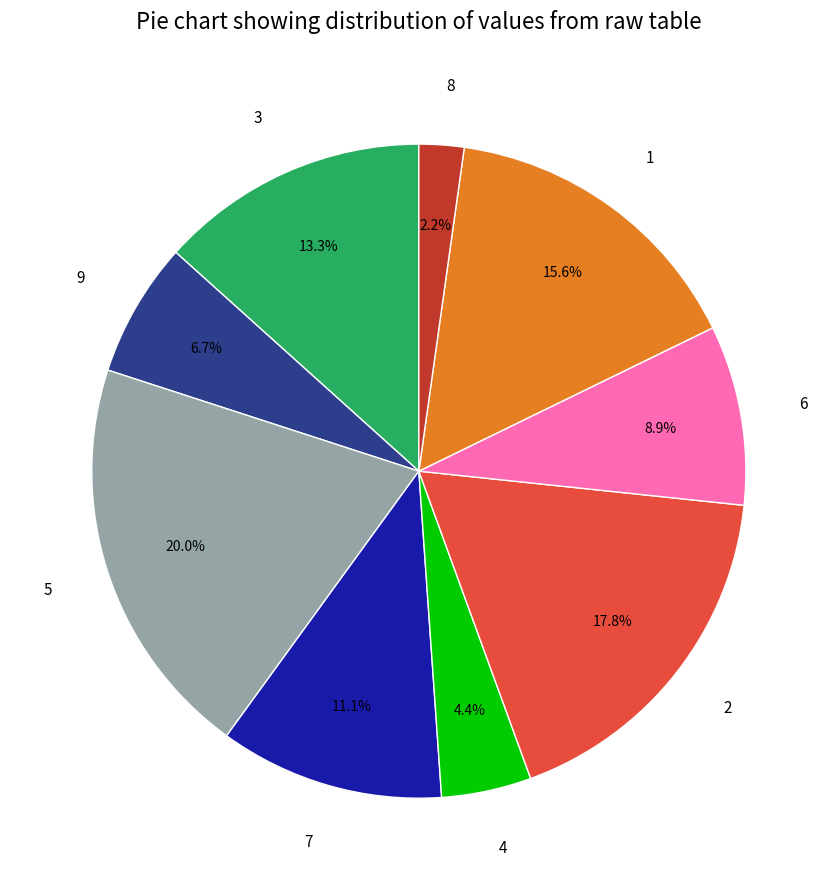

How many segments does this pie chart have?

9